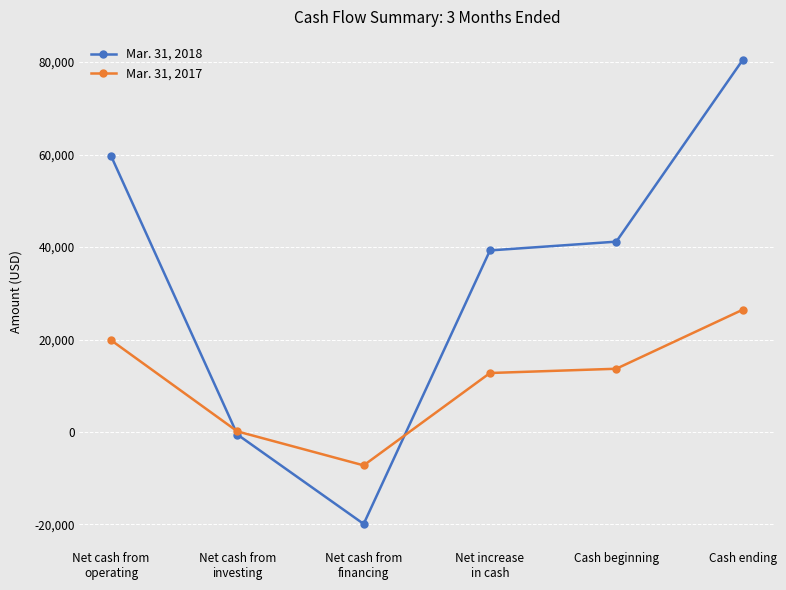

What is the sum of all Mar. 31, 2017 values?

65624